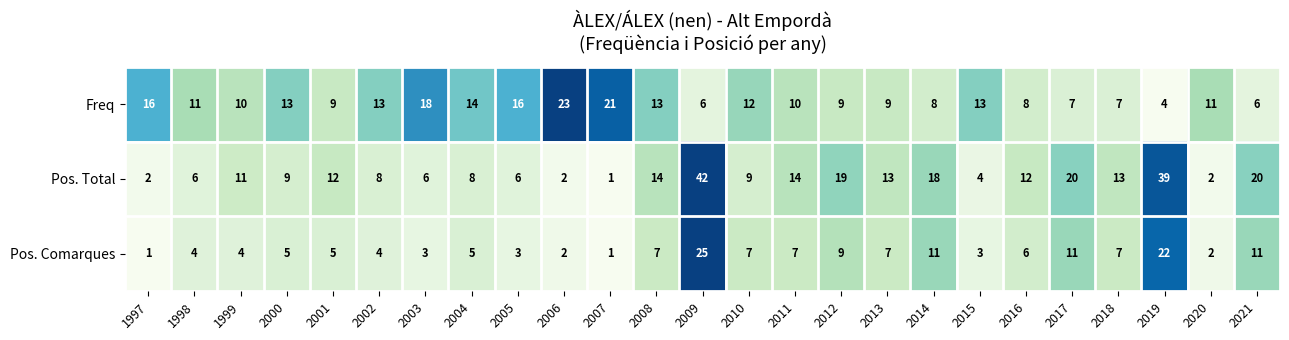

Rank the series by their average value, from lowest to highest.

Pos. Comarques, Freq, Pos. Total